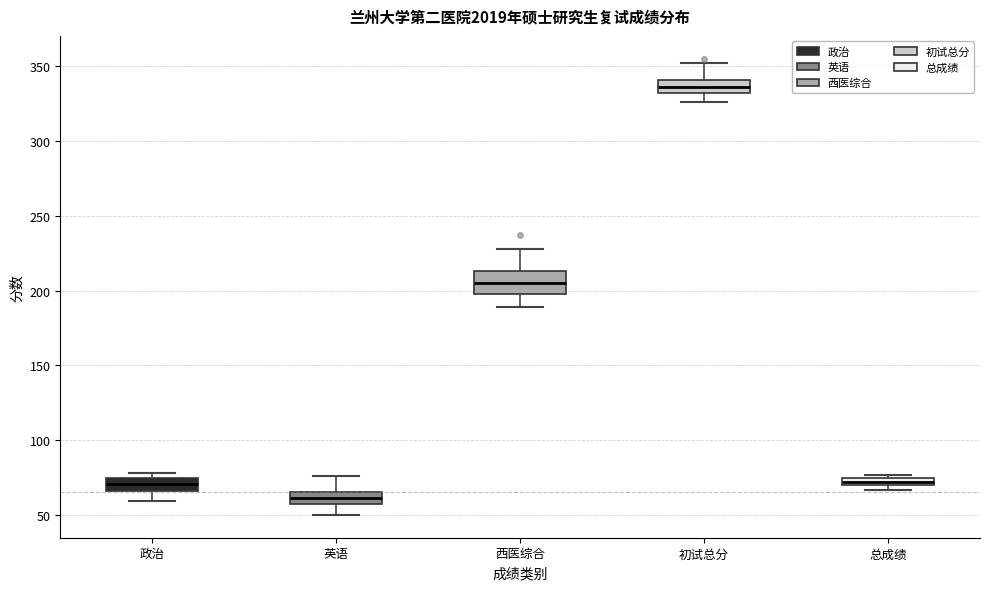

Where is the lower edge of the box for 总成绩 on the y-axis? The values are not printed on the chart, so give them approximately, as read against the axis.

70